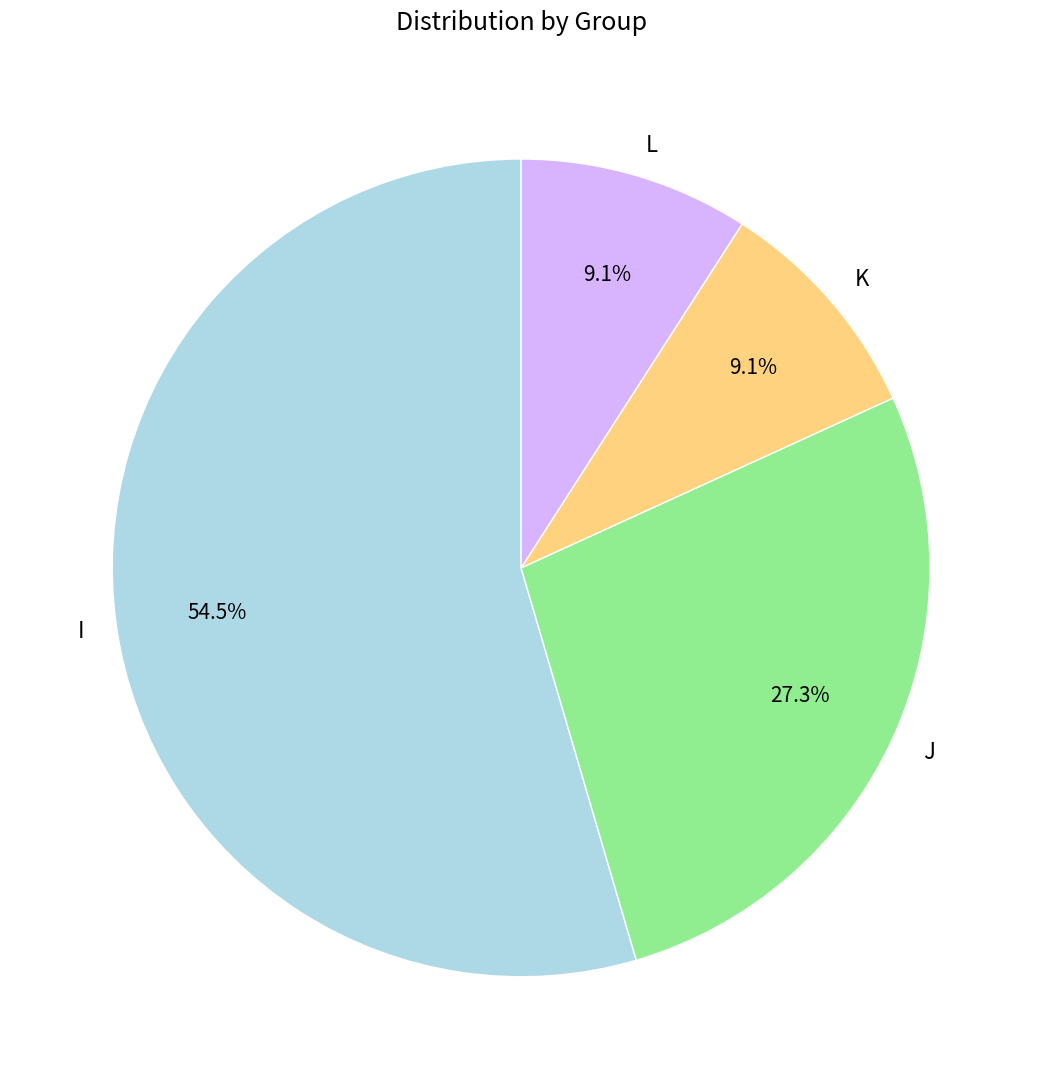

Does any single category account for the majority?

Yes